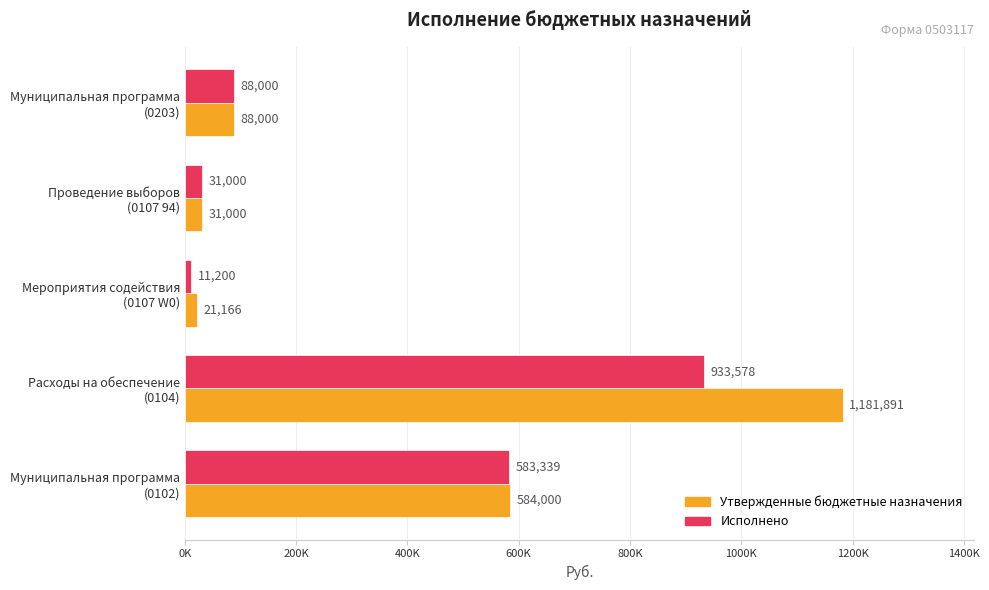

What are all the series names shown in the legend?

Утвержденные бюджетные назначения, Исполнено